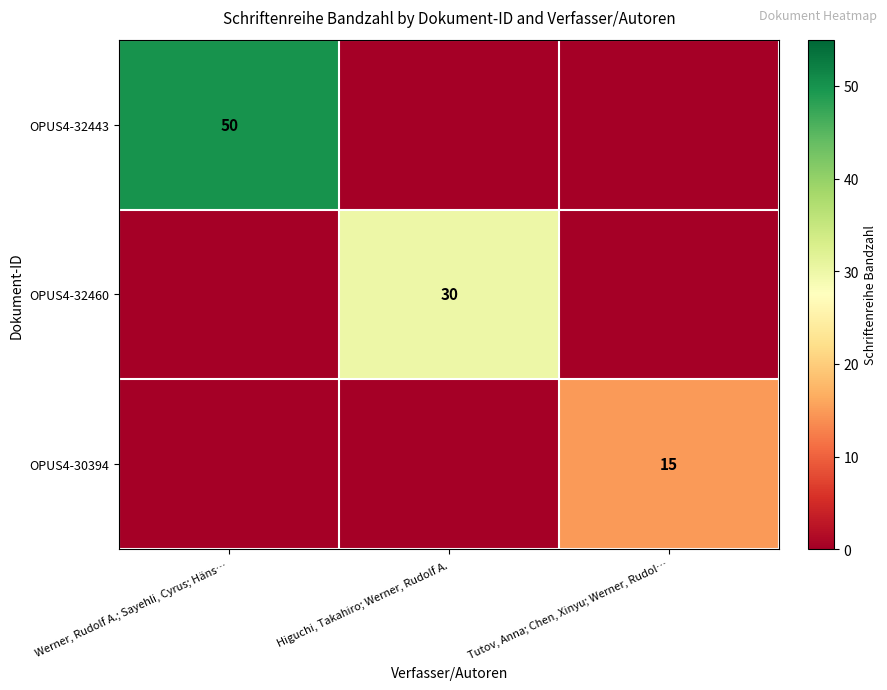

Is it true that OPUS4-30394 equals 15 at Tutov, Anna; Chen, Xinyu; Werner, Rudol…?

True